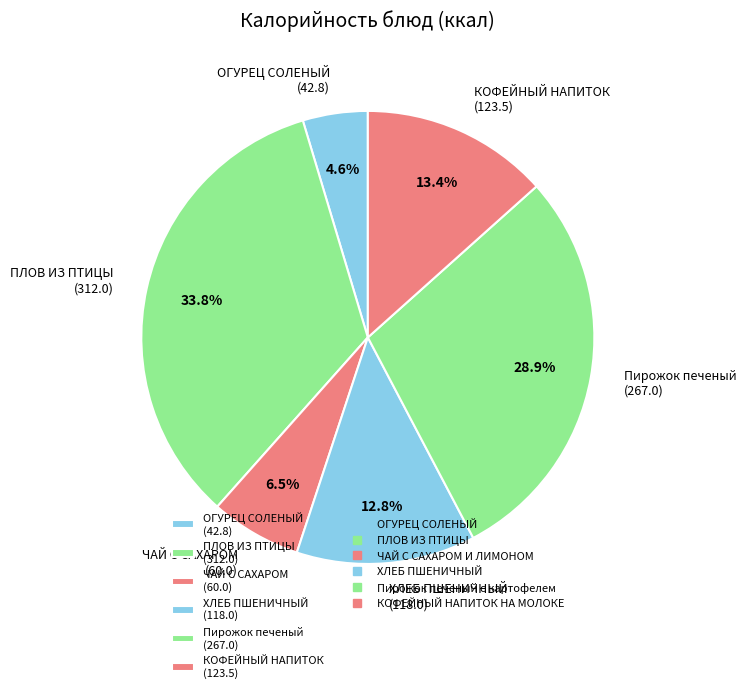

Does КОФЕЙНЫЙ НАПИТОК (123.5) represent more than half of the total?

No